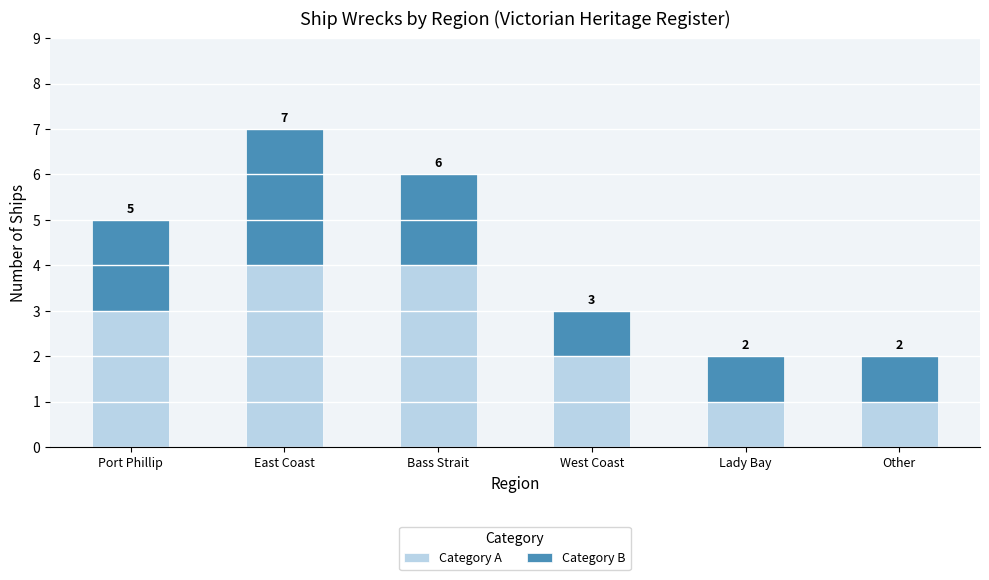

How many bars are there in total?

6